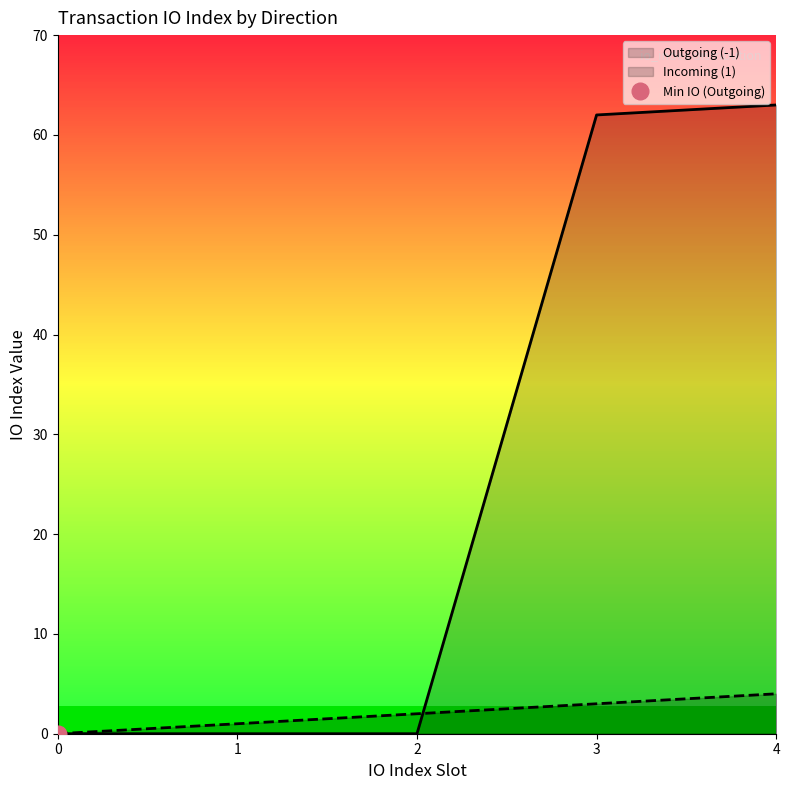

The value of Incoming (1) at 3 is 3. True or false?

True